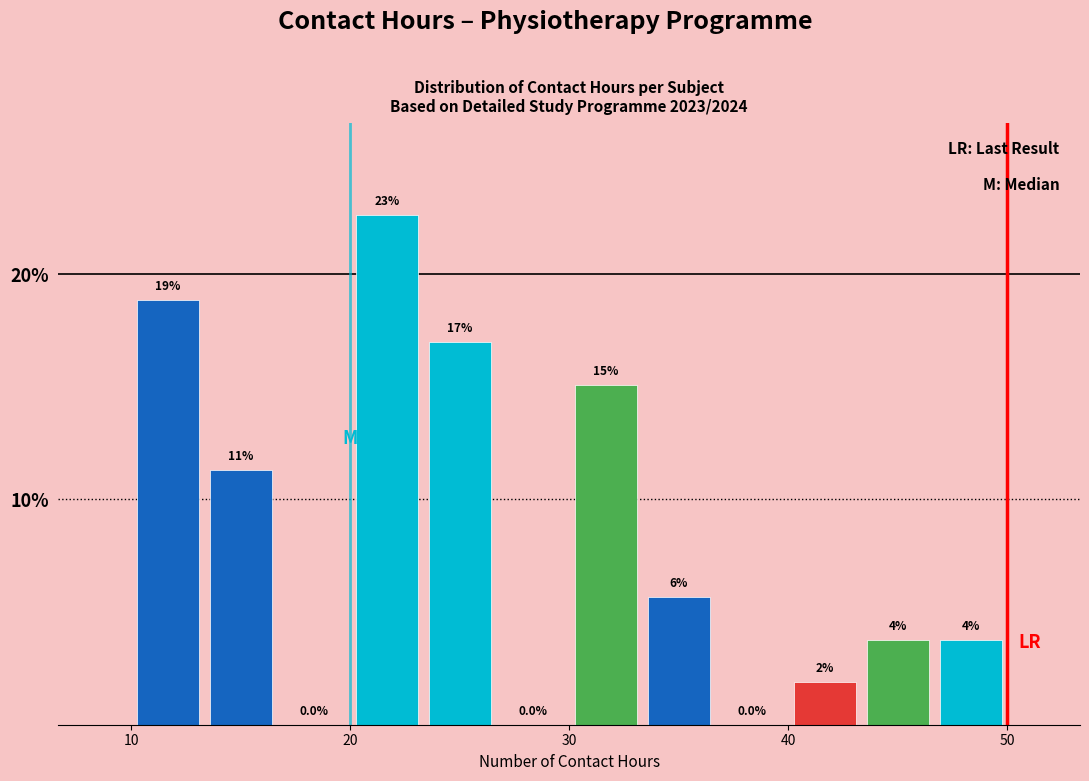

Read against the x-axis, roughly where is the centre of the tallest bar?

22